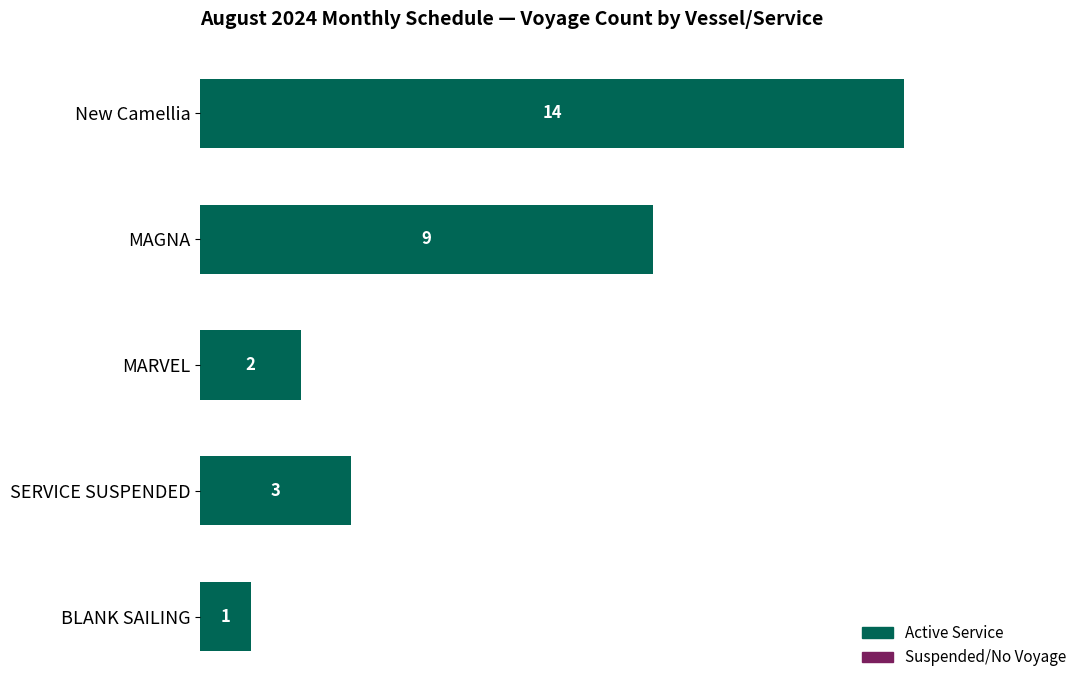

How many values are below 3?

2